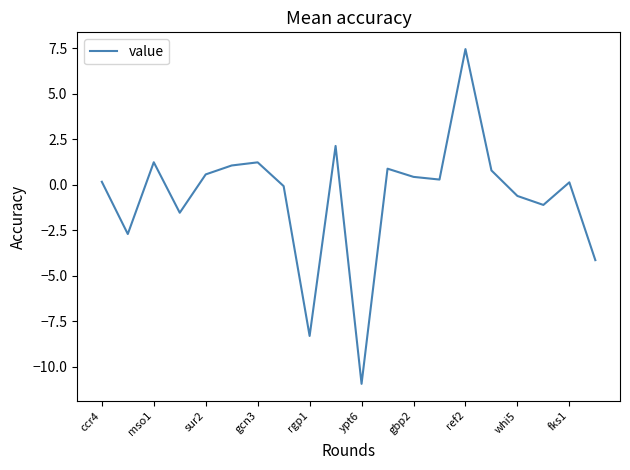

What is the average value?

-0.7